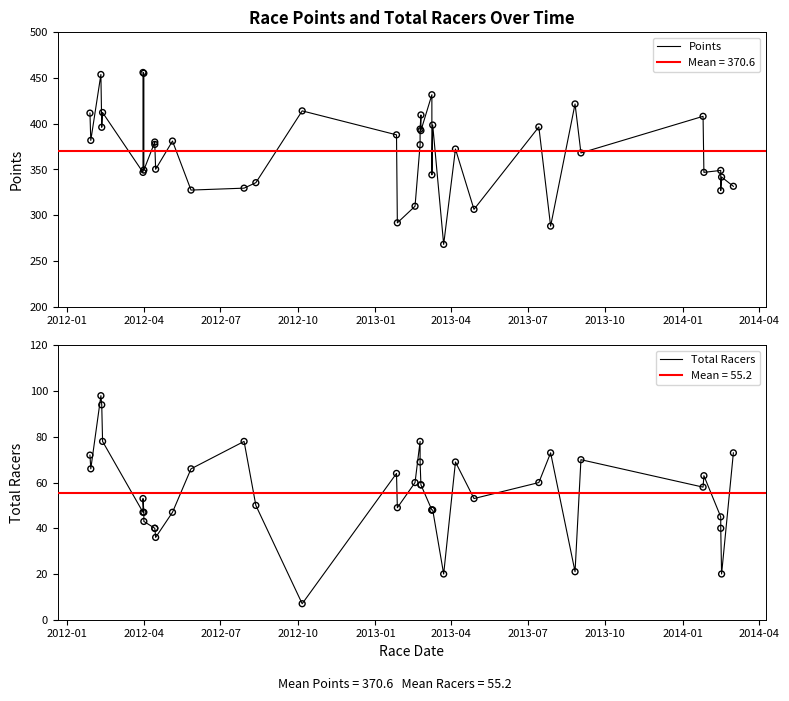

Which series has the largest total across all categories?

Points